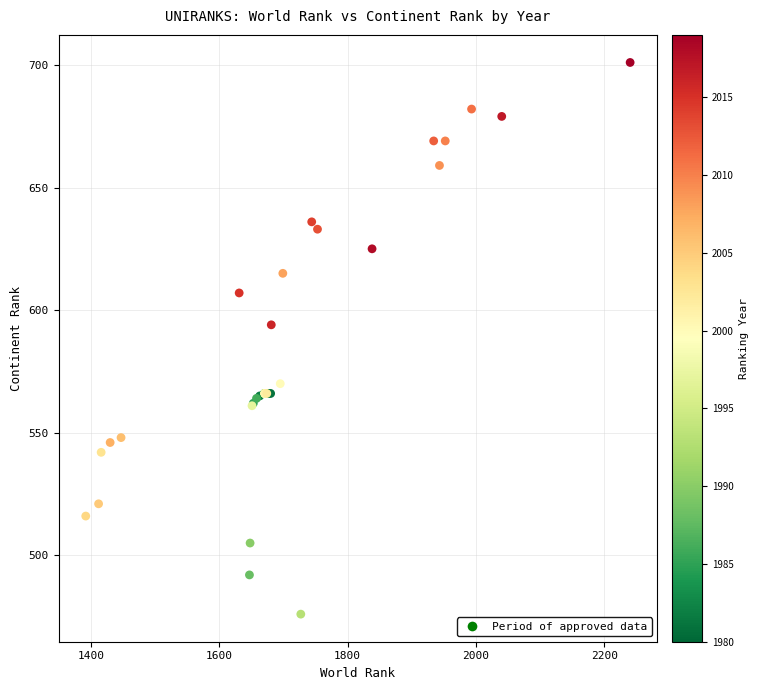

What Y value in the scatter plot is closest to 588?

594